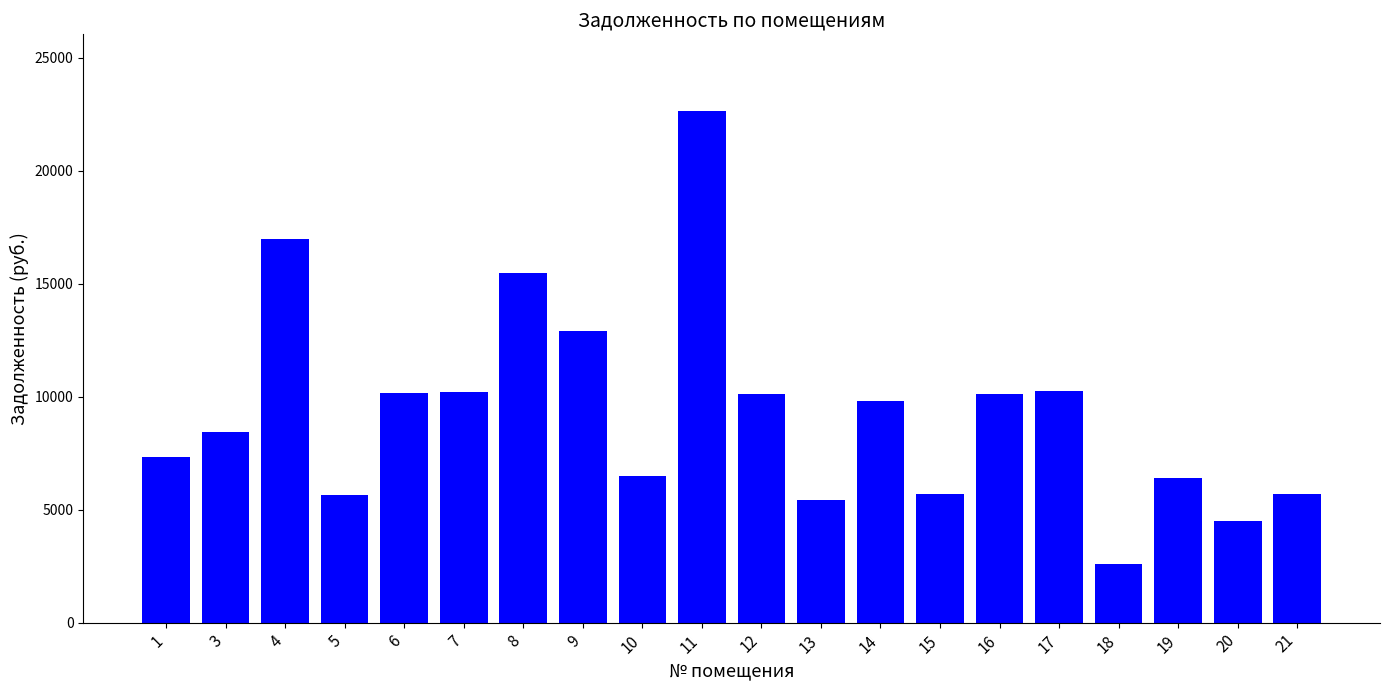

What is the minimum value shown in the chart?

2613.4